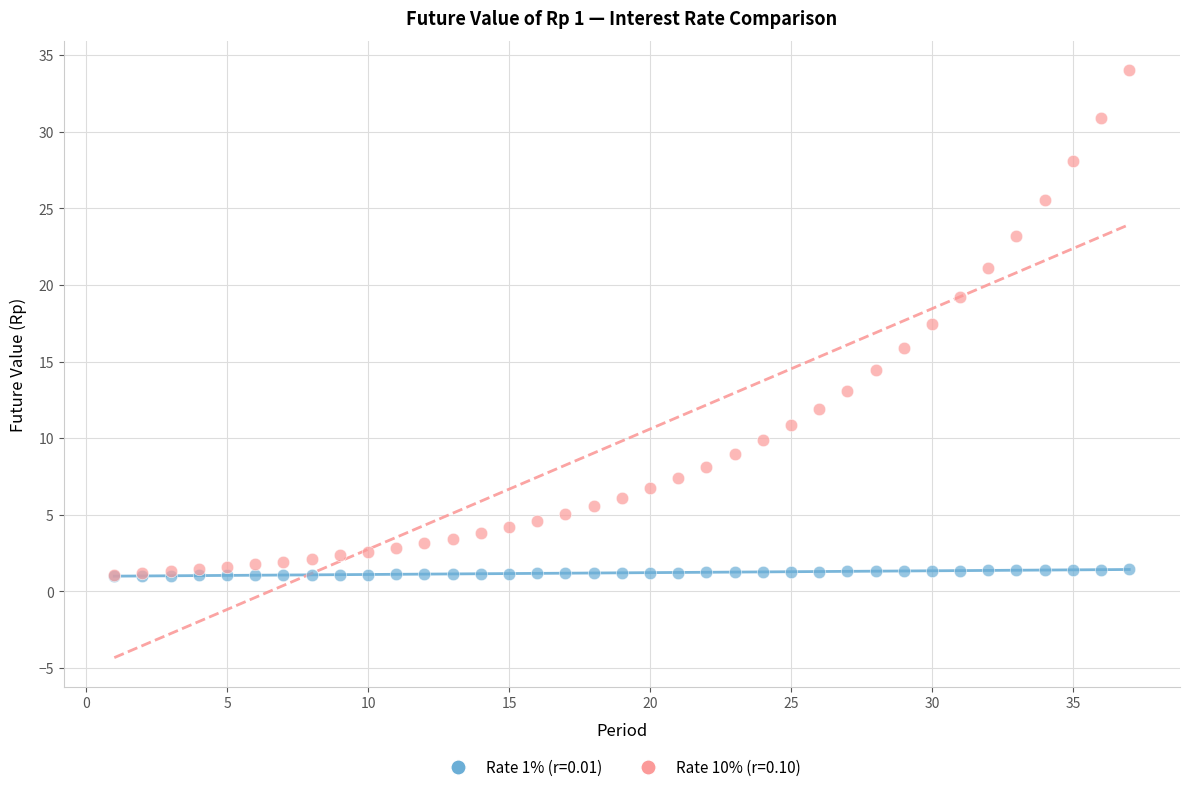

What are all the series names shown in the legend?

Rate 1% (r=0.01), Rate 10% (r=0.10)